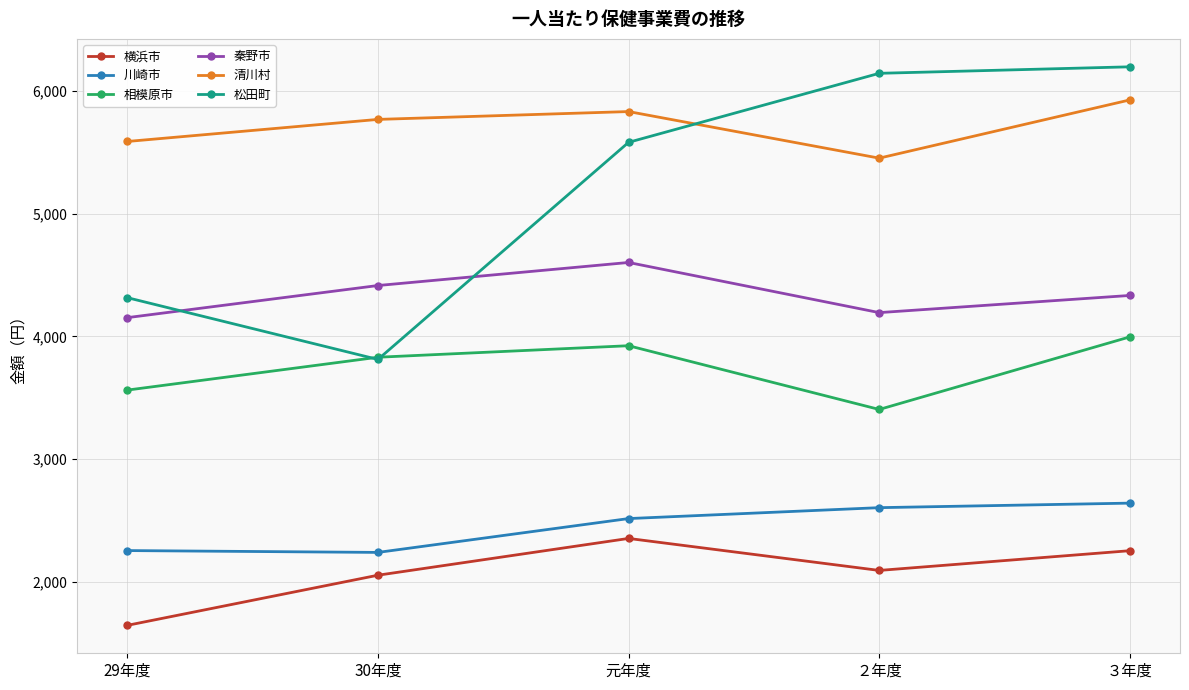

What are all the series names shown in the legend?

横浜市, 川崎市, 相模原市, 秦野市, 清川村, 松田町